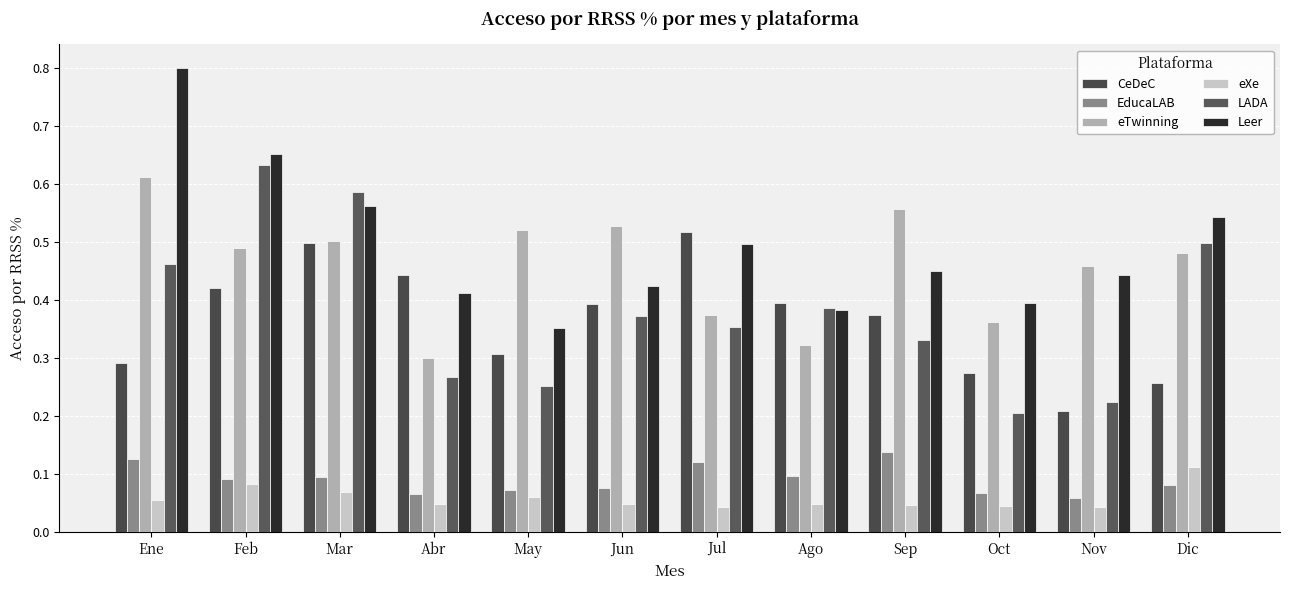

Reading left to right, extract all data points from this chart.

CeDeC: Ene=0.3	Feb=0.4	Mar=0.5	Abr=0.4	May=0.3	Jun=0.4	Jul=0.5	Ago=0.4	Sep=0.4	Oct=0.3	Nov=0.2	Dic=0.3
EducaLAB: Ene=0.1	Feb=0.1	Mar=0.1	Abr=0.1	May=0.1	Jun=0.1	Jul=0.1	Ago=0.1	Sep=0.1	Oct=0.1	Nov=0.1	Dic=0.1
eTwinning: Ene=0.6	Feb=0.5	Mar=0.5	Abr=0.3	May=0.5	Jun=0.5	Jul=0.4	Ago=0.3	Sep=0.6	Oct=0.4	Nov=0.5	Dic=0.5
eXe: Ene=0.1	Feb=0.1	Mar=0.1	Abr=0.0	May=0.1	Jun=0.0	Jul=0.0	Ago=0.0	Sep=0.0	Oct=0.0	Nov=0.0	Dic=0.1
LADA: Ene=0.5	Feb=0.6	Mar=0.6	Abr=0.3	May=0.3	Jun=0.4	Jul=0.4	Ago=0.4	Sep=0.3	Oct=0.2	Nov=0.2	Dic=0.5
Leer: Ene=0.8	Feb=0.7	Mar=0.6	Abr=0.4	May=0.4	Jun=0.4	Jul=0.5	Ago=0.4	Sep=0.5	Oct=0.4	Nov=0.4	Dic=0.5